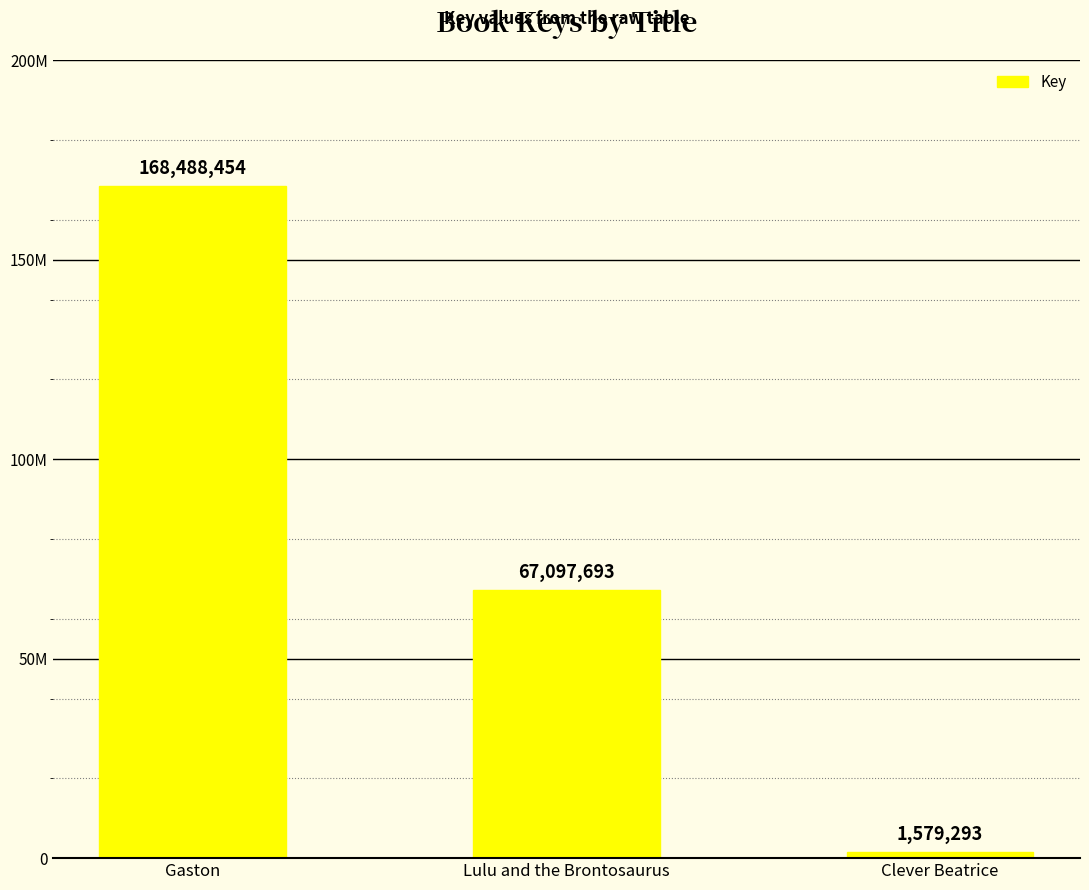

What is the smallest value displayed?

1579293